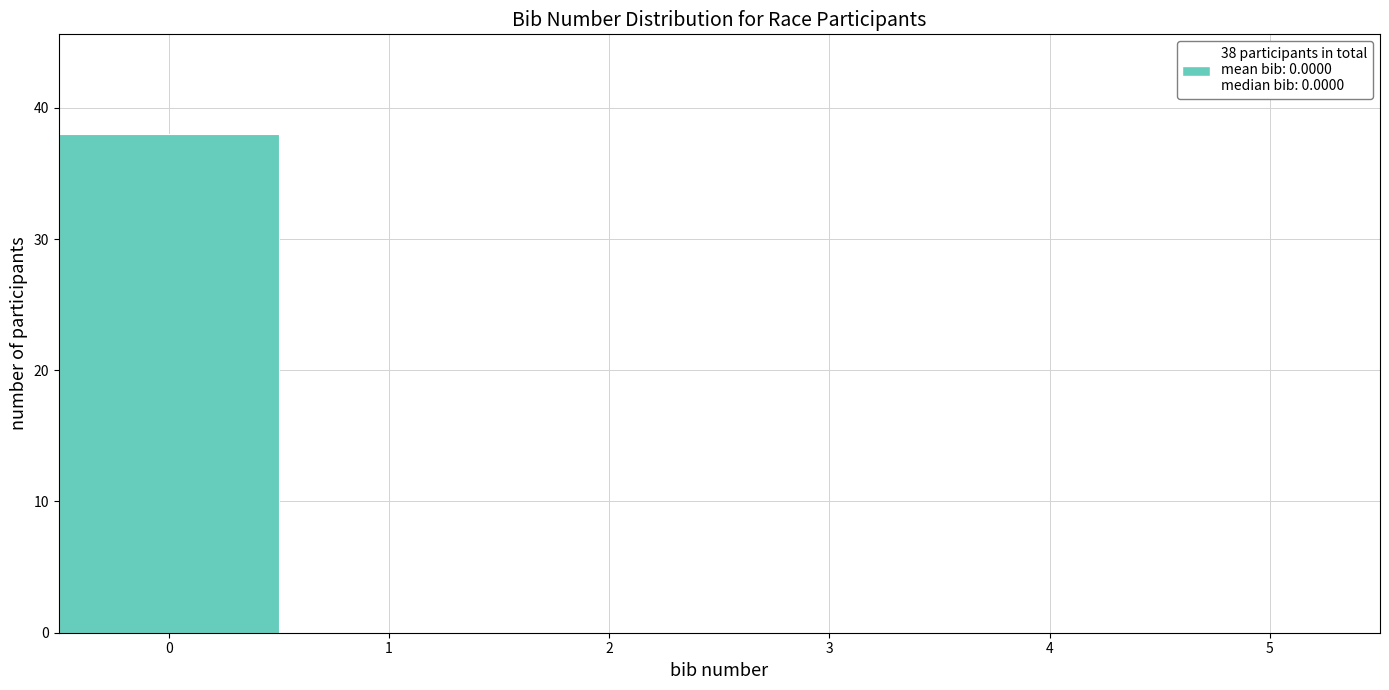

Over which range of the x-axis is the bar tallest?

-0.5 to 0.5